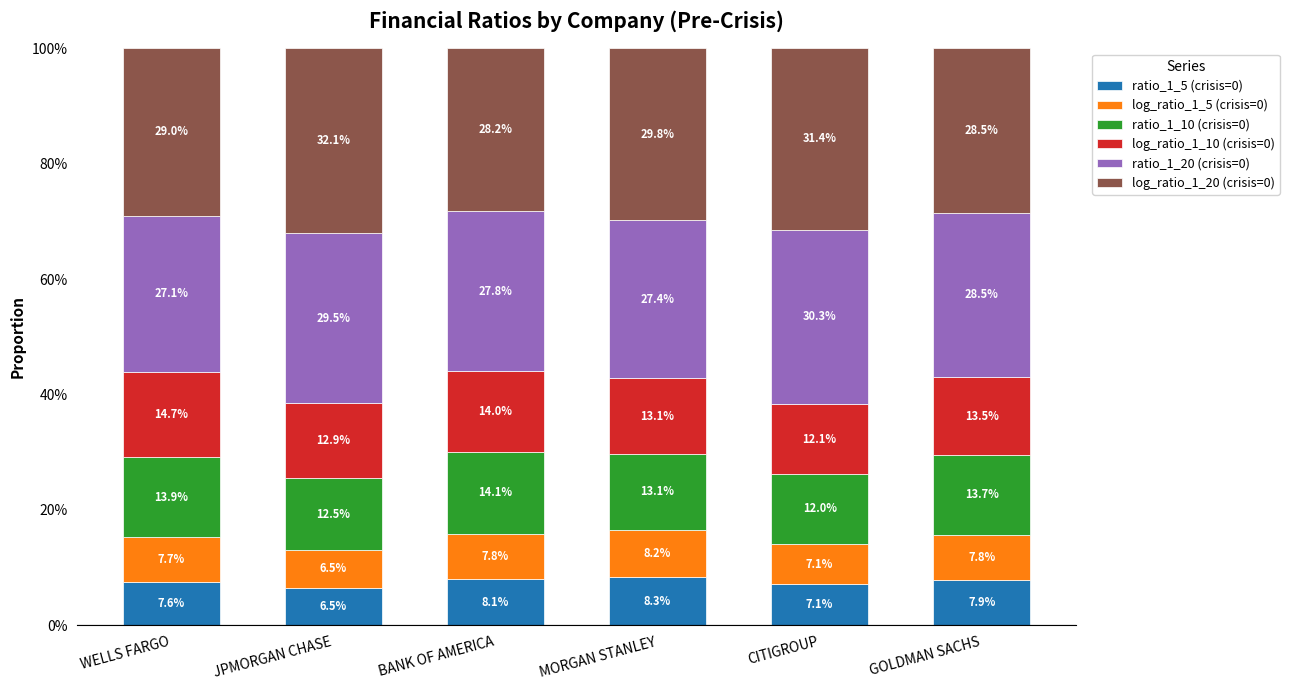

At which label is ratio_1_5 (crisis=0) closest to 7?

CITIGROUP